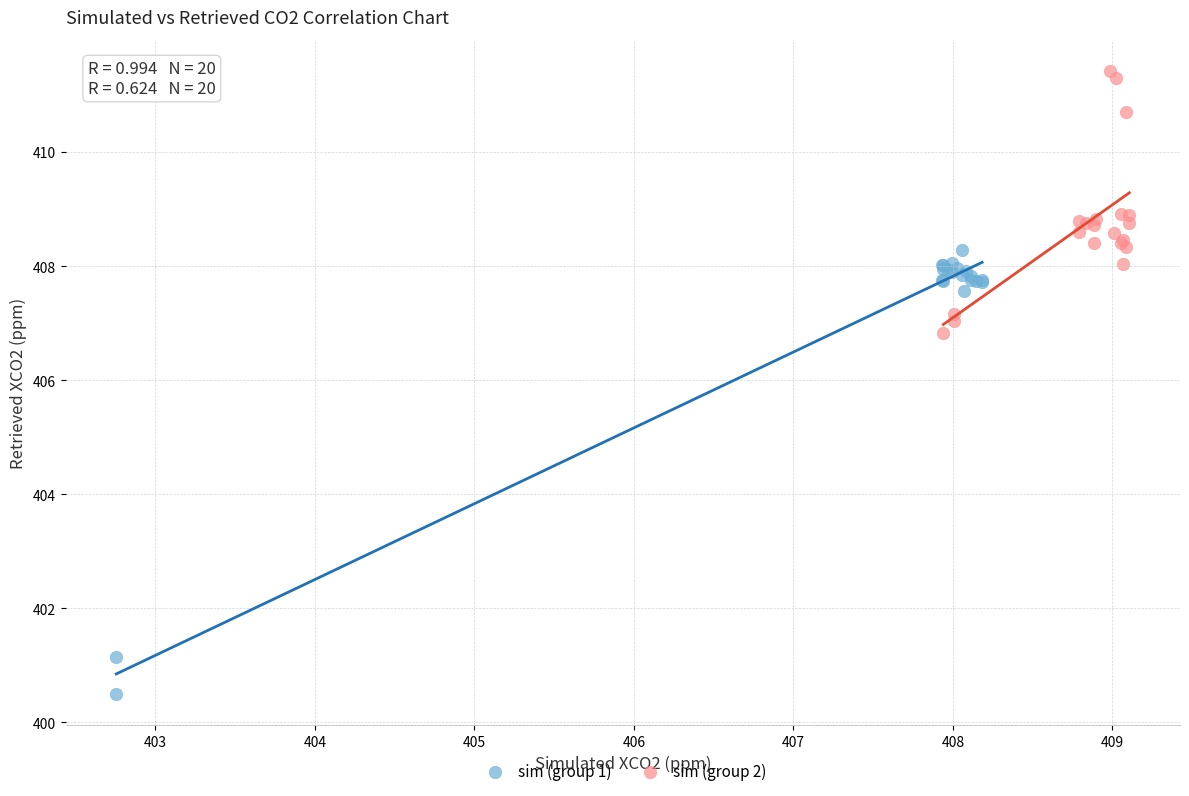

What are all the series names shown in the legend?

sim (group 1), sim (group 2)